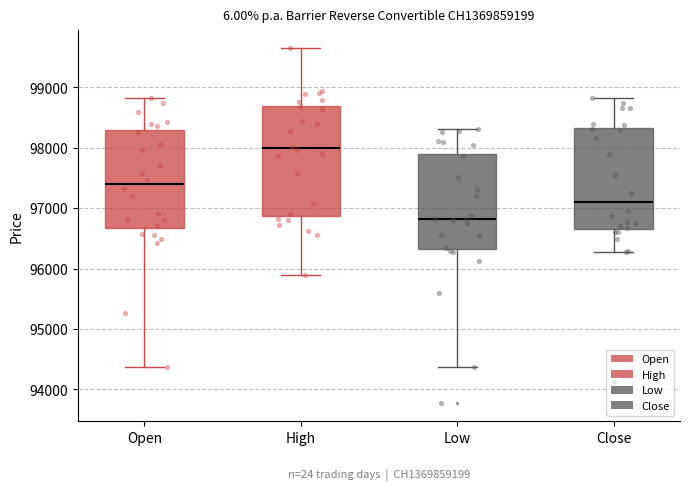

Comparing the boxes themselves (not the whiskers), which one is the tallest?

High